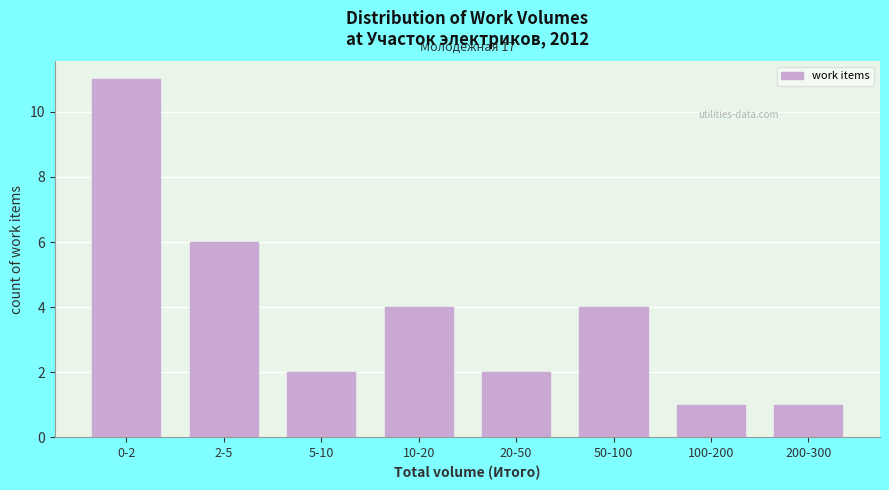

Reading left to right, what are all the values shown in this chart?

0-2=11	2-5=6	5-10=2	10-20=4	20-50=2	50-100=4	100-200=1	200-300=1